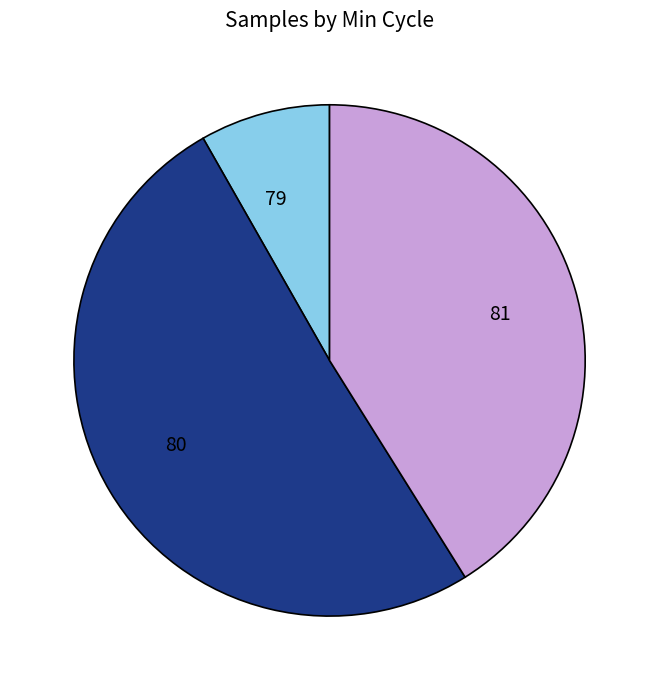

Which category has the smallest portion of the pie?

79